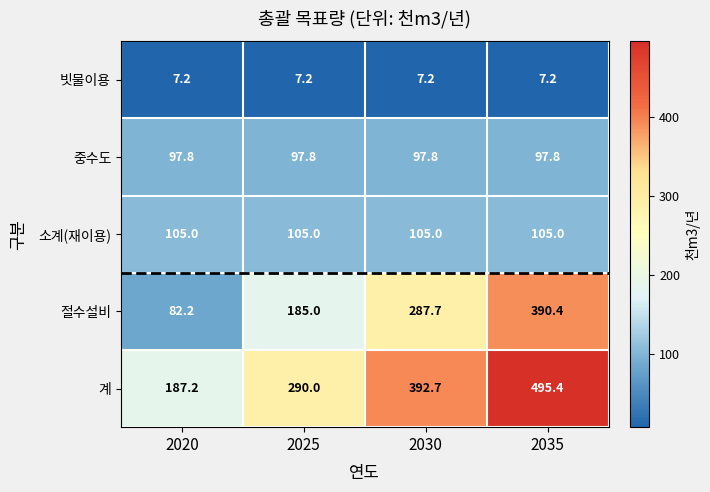

What is the sum of all 중수도 values?

391.2